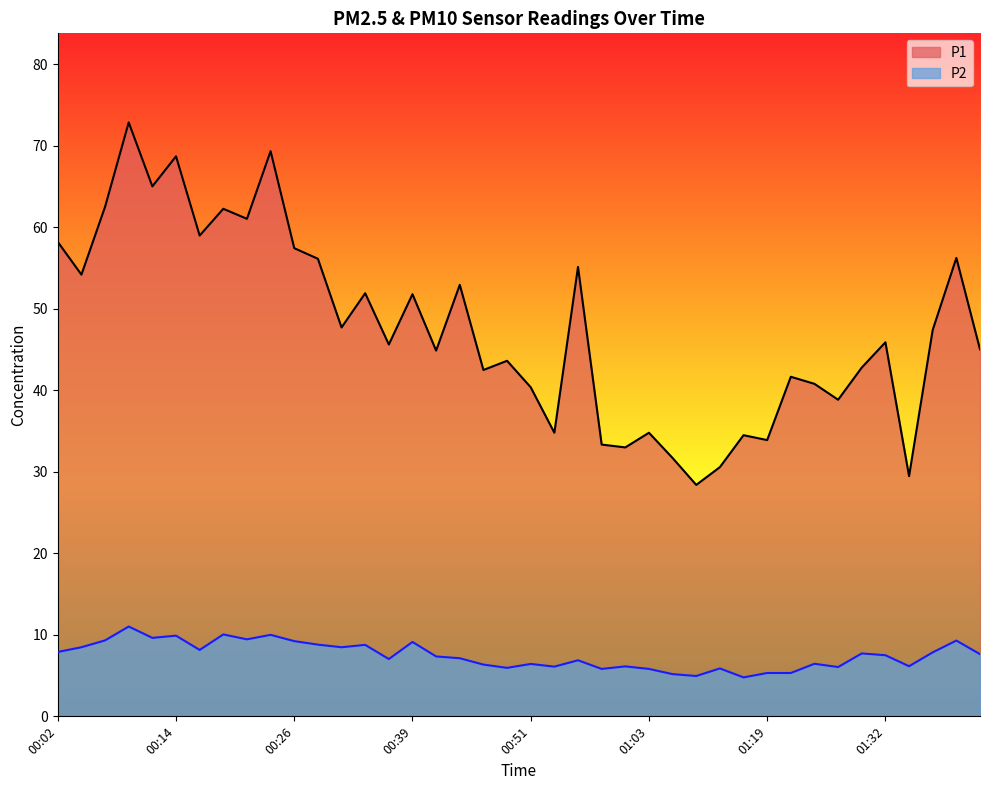

What position from the right is 00:02?

40